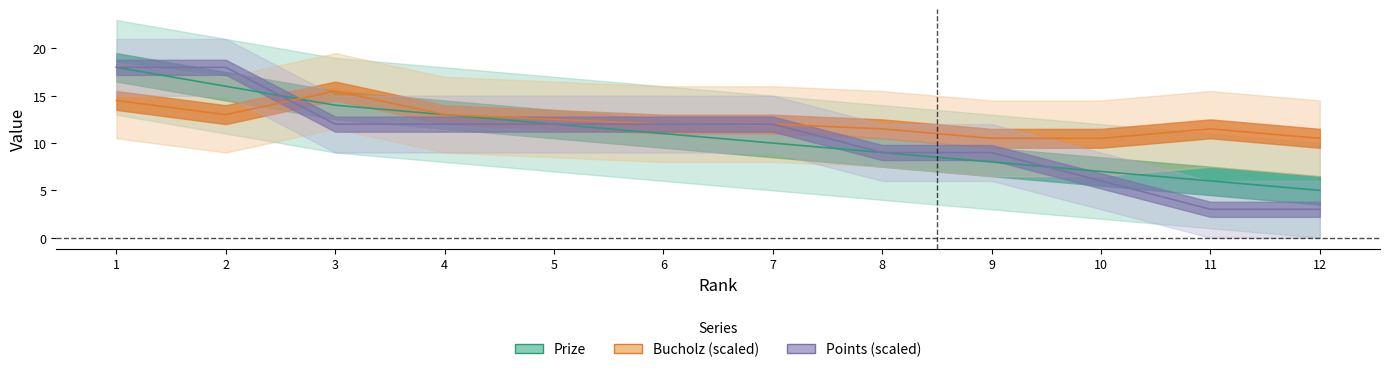

What is the difference between the highest and lowest values at 1?

3.5